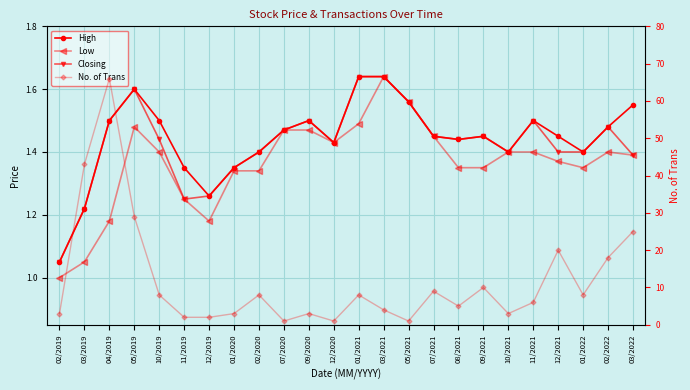

How many interior local peaks does the No. of Trans series have?

7